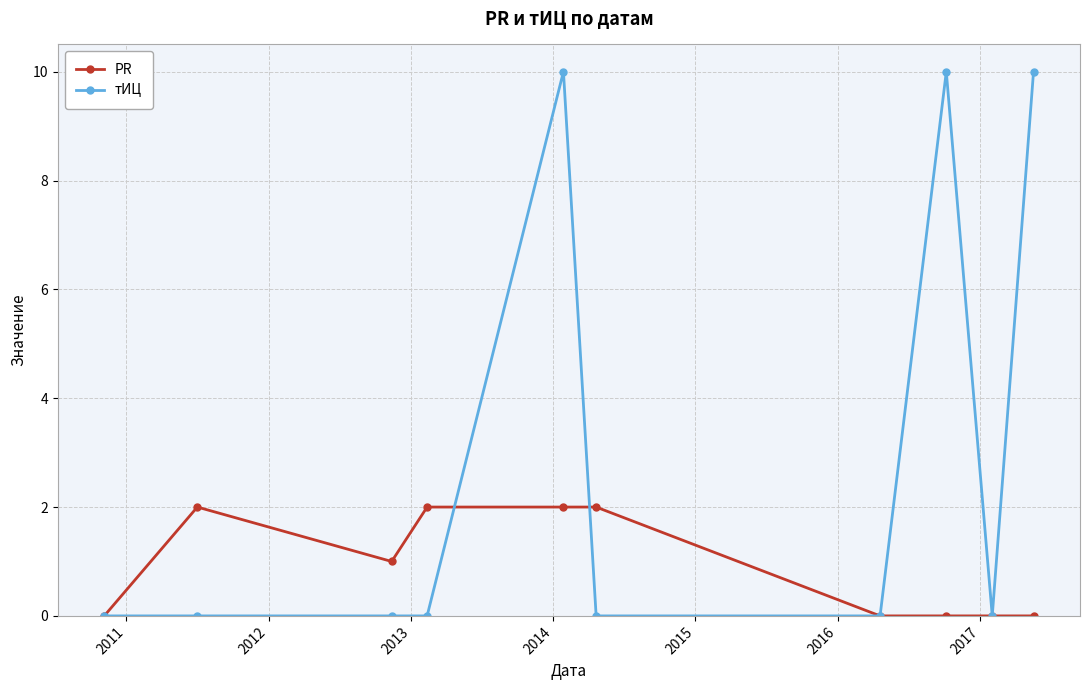

Reading left to right, transcribe all the data shown in this chart.

PR: 0	2	1	2	2	2	0	0	0	0
тИЦ: 0	0	0	0	10	0	0	10	0	10